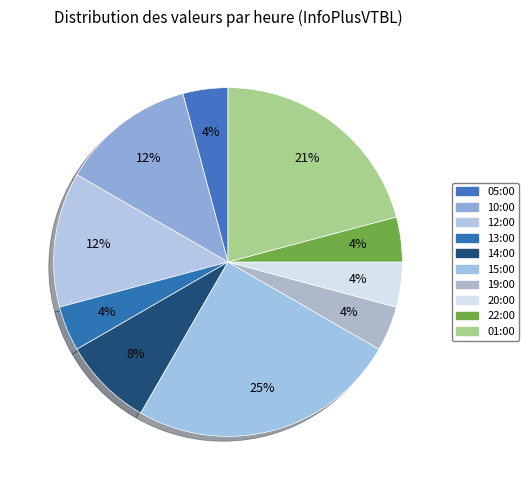

Which slice is the largest?

15:00